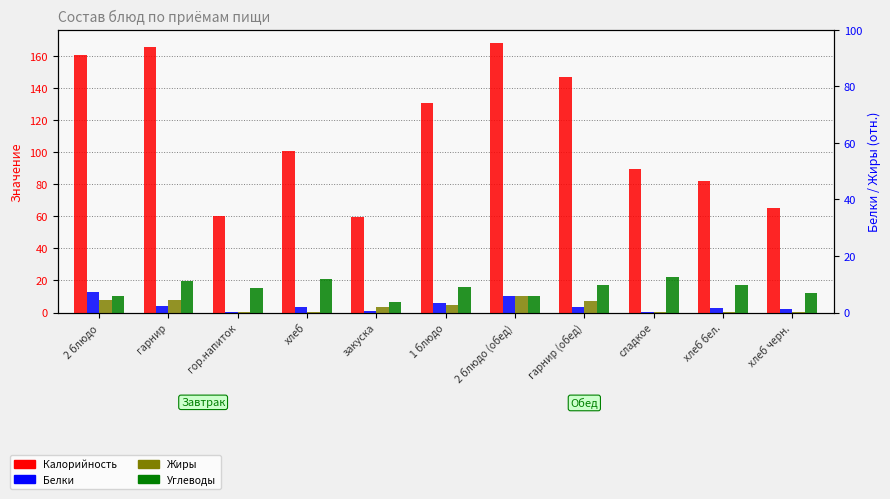

What is the sum of the Калорийность values at 2 блюдо (обед) and гор.напиток?

228.0